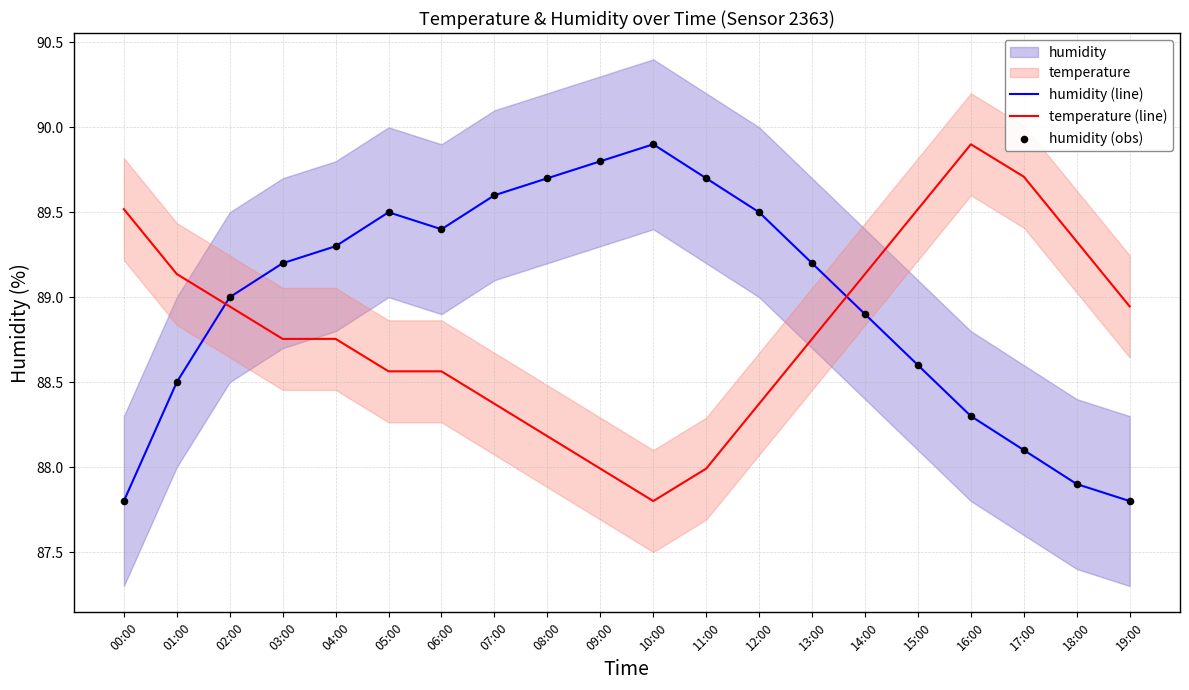

Which series reaches the maximum Y coordinate?

humidity (line)